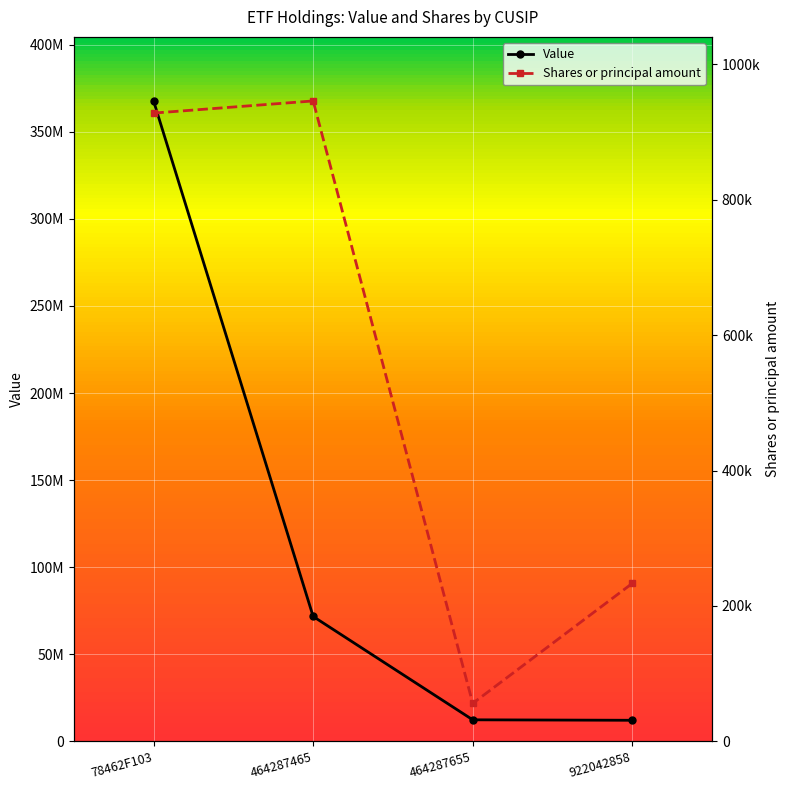

What is the minimum value shown in the chart?

56218